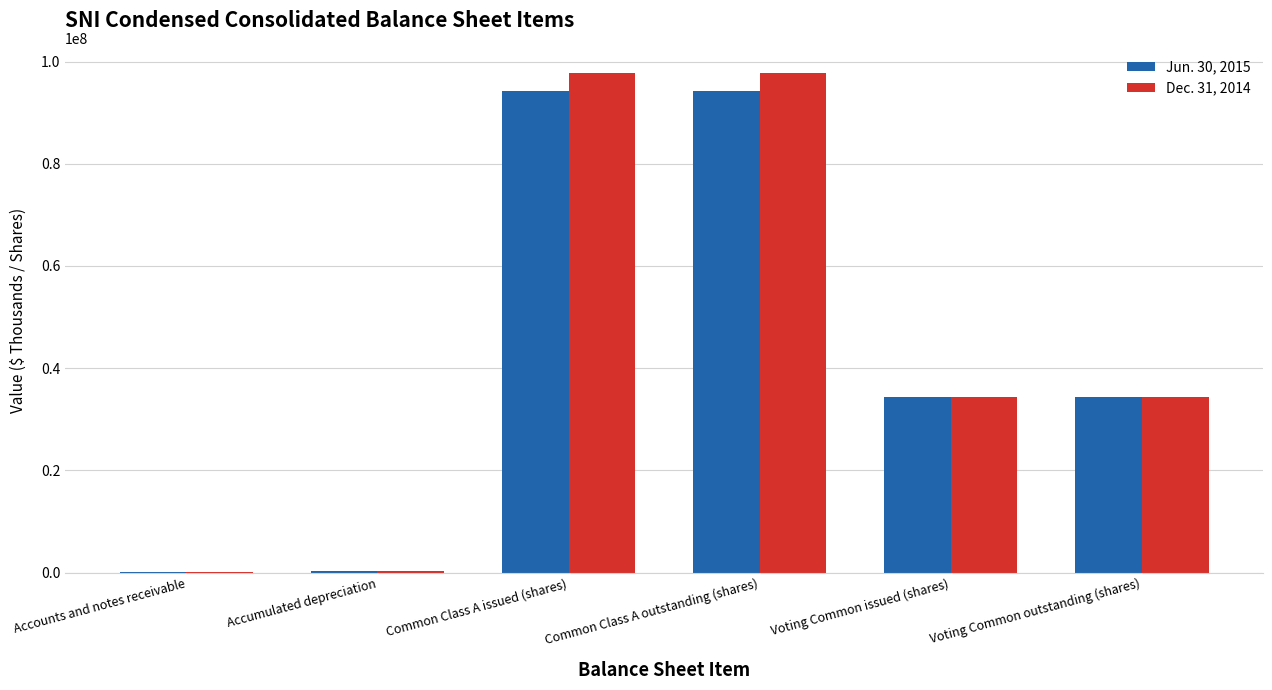

What is the maximum value shown in the chart?

97789910